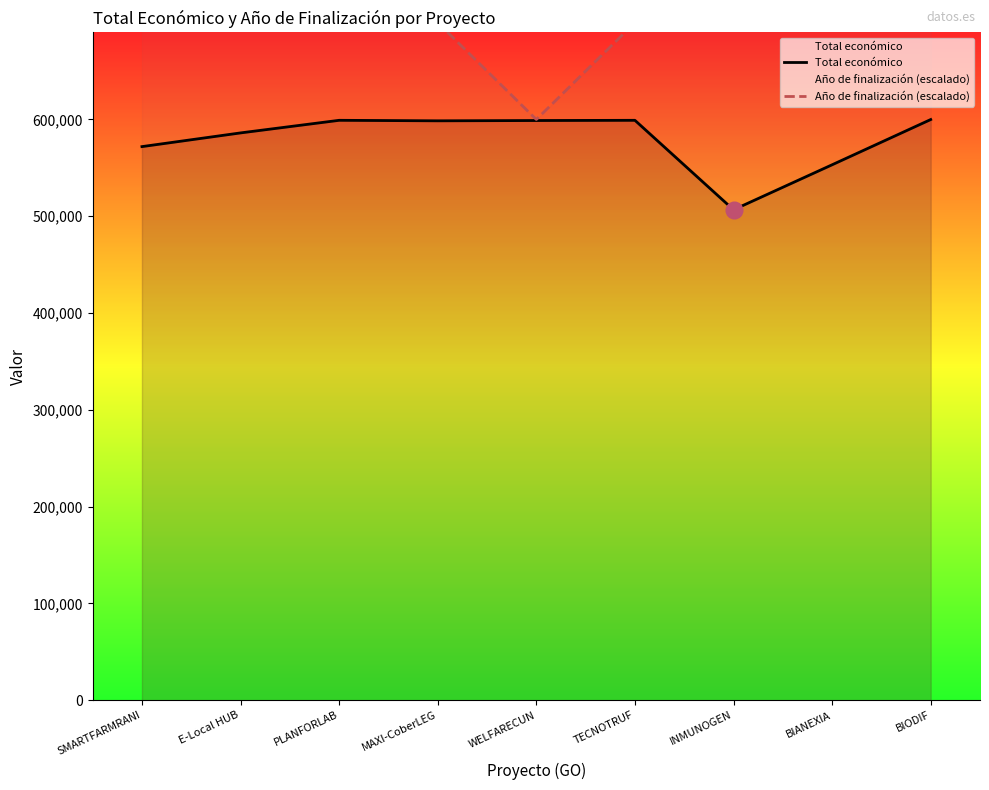

What is the difference between the highest and lowest values at TECNOTRUF?

100869